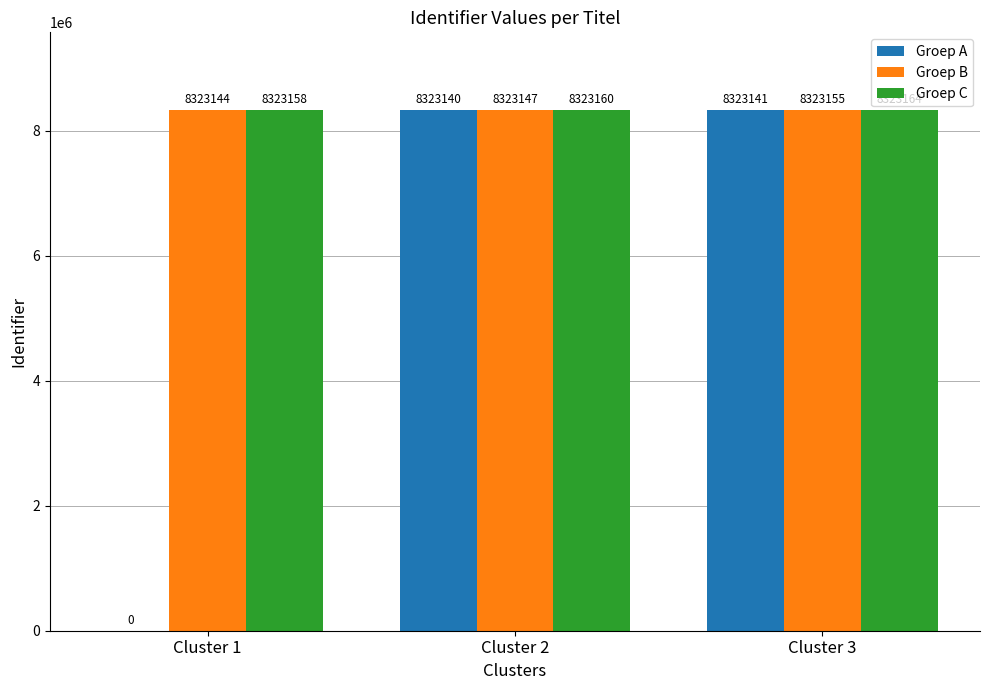

Is it true that Groep C equals 8323158 at Cluster 1?

True